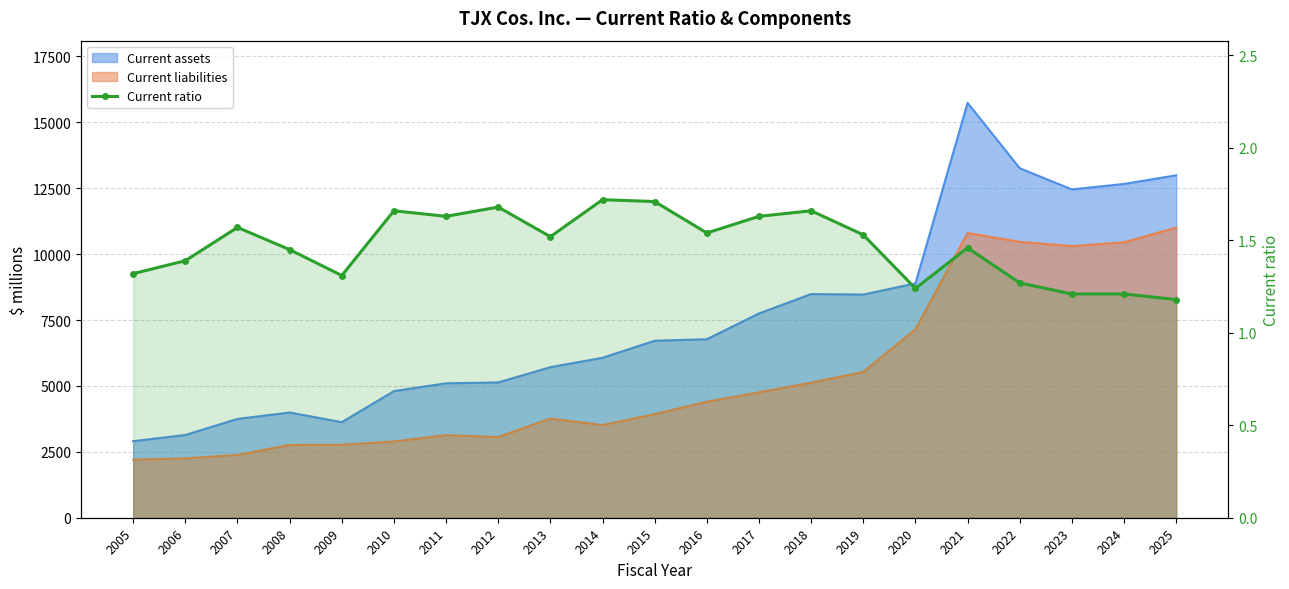

What is the difference between the maximum and second lowest values?

0.5